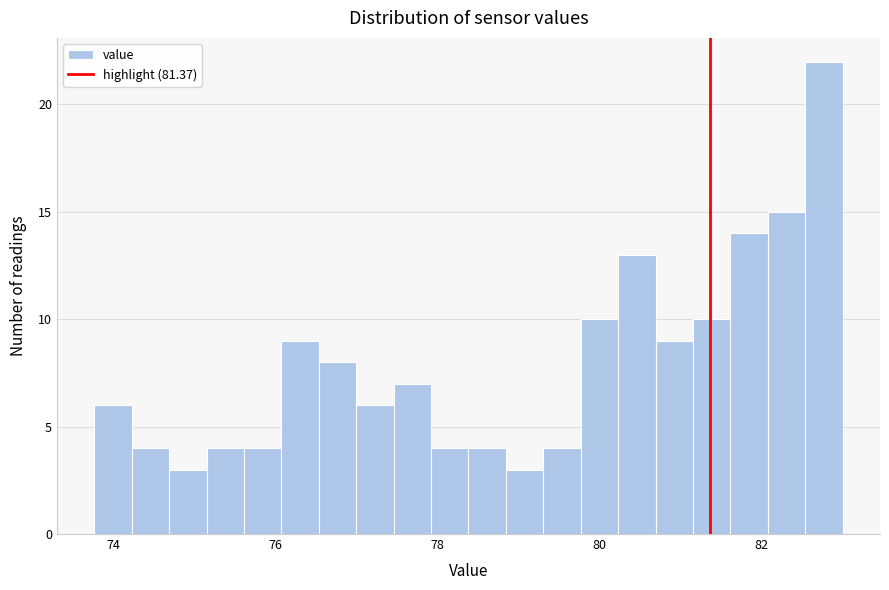

Read against the x-axis, roughly where is the centre of the tallest bar?

82.8